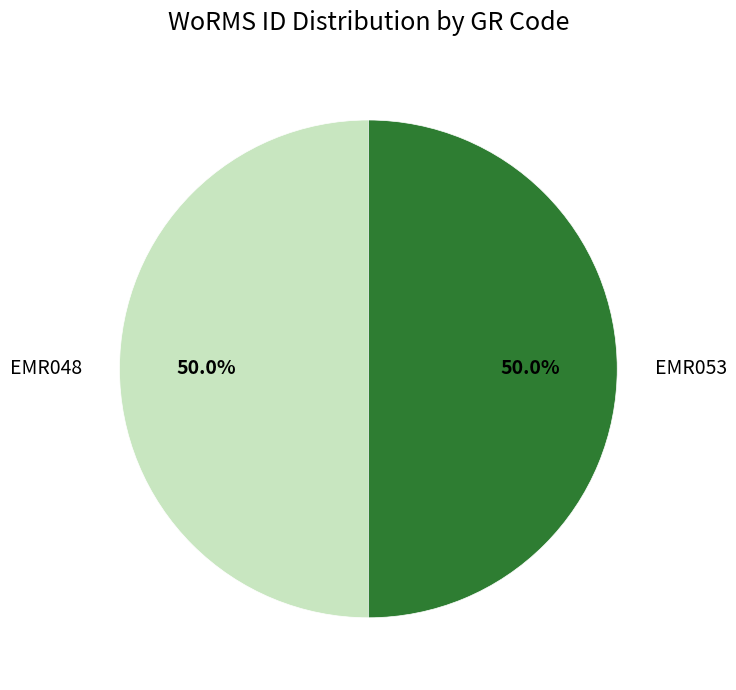

Do EMR053 and EMR048 together represent more than half of the pie?

Yes